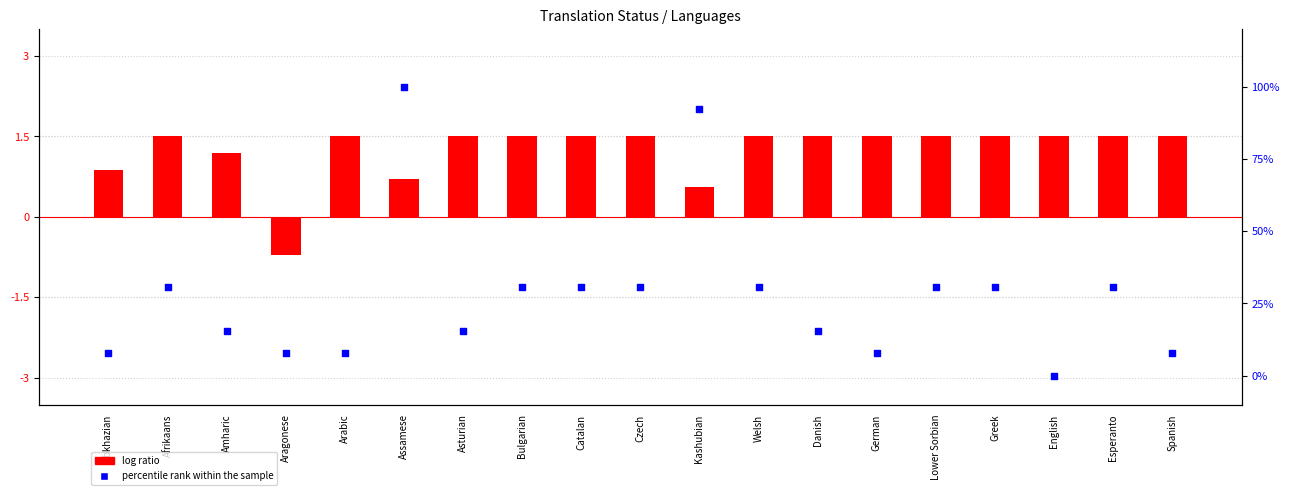

Which series contains the highest Y value?

percentile rank within the sample